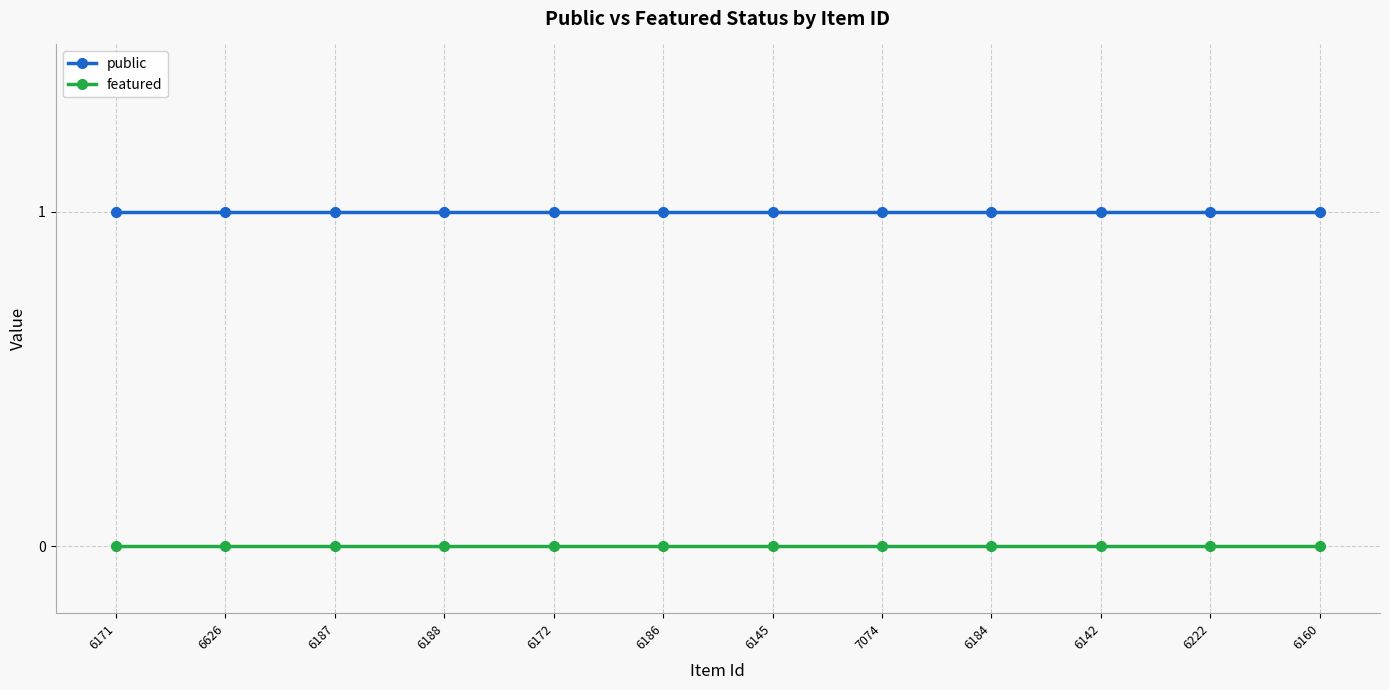

What is the label of the 9th point from the left?

6184